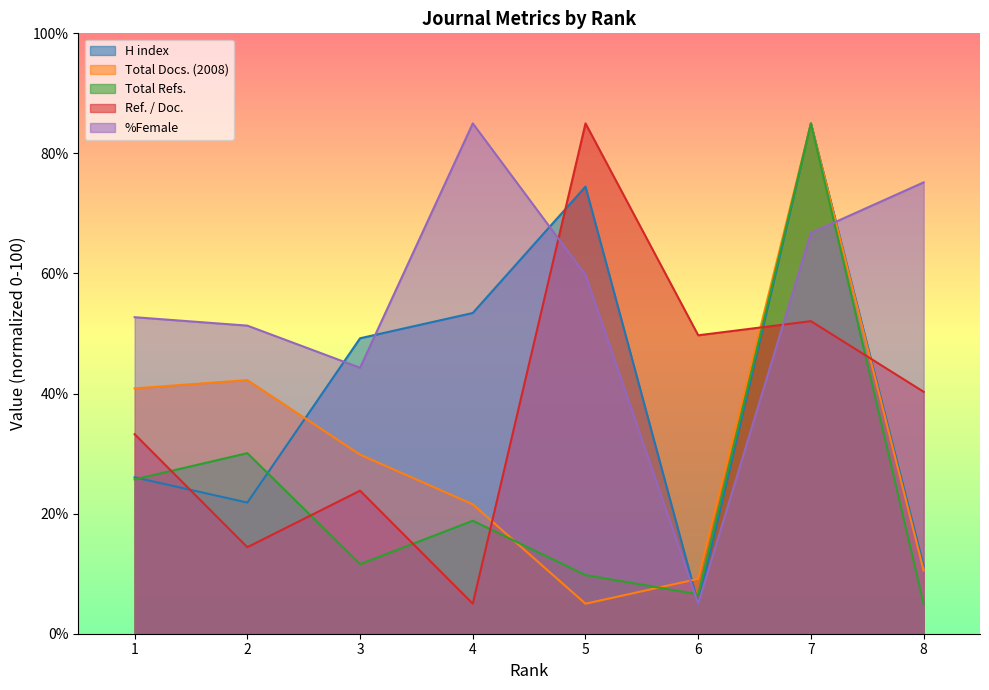

What is the value of the %Female point at the 5th from the left?

59.7